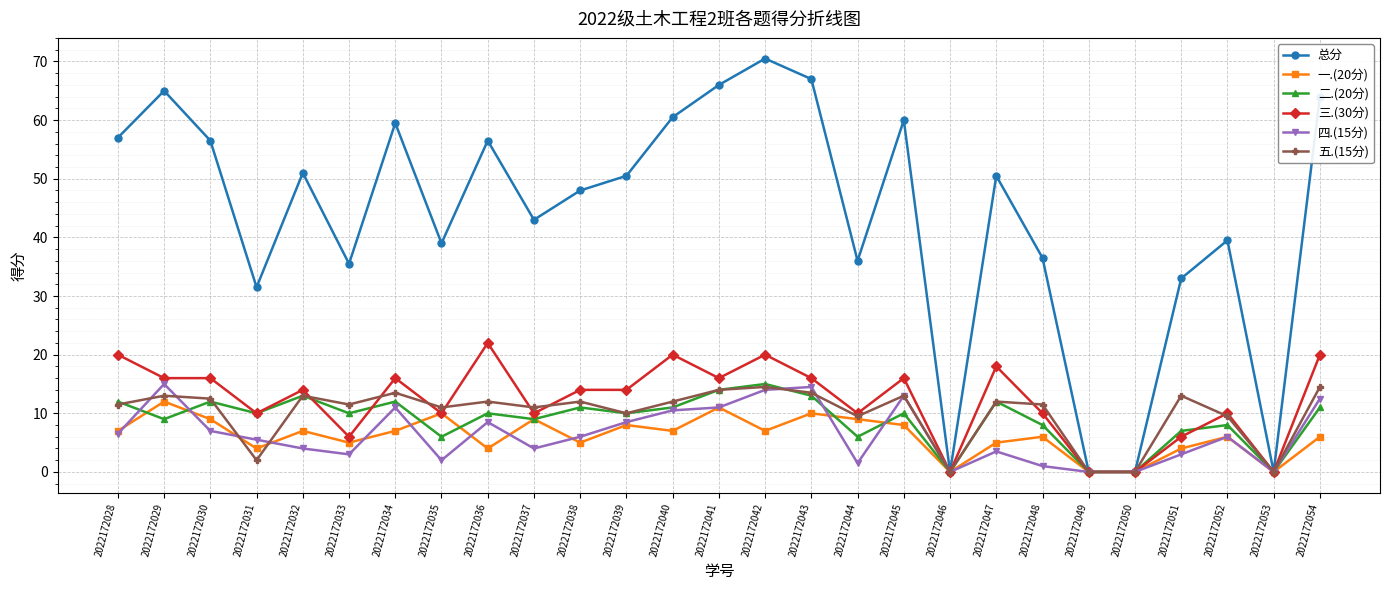

Which series has the largest total across all categories?

总分